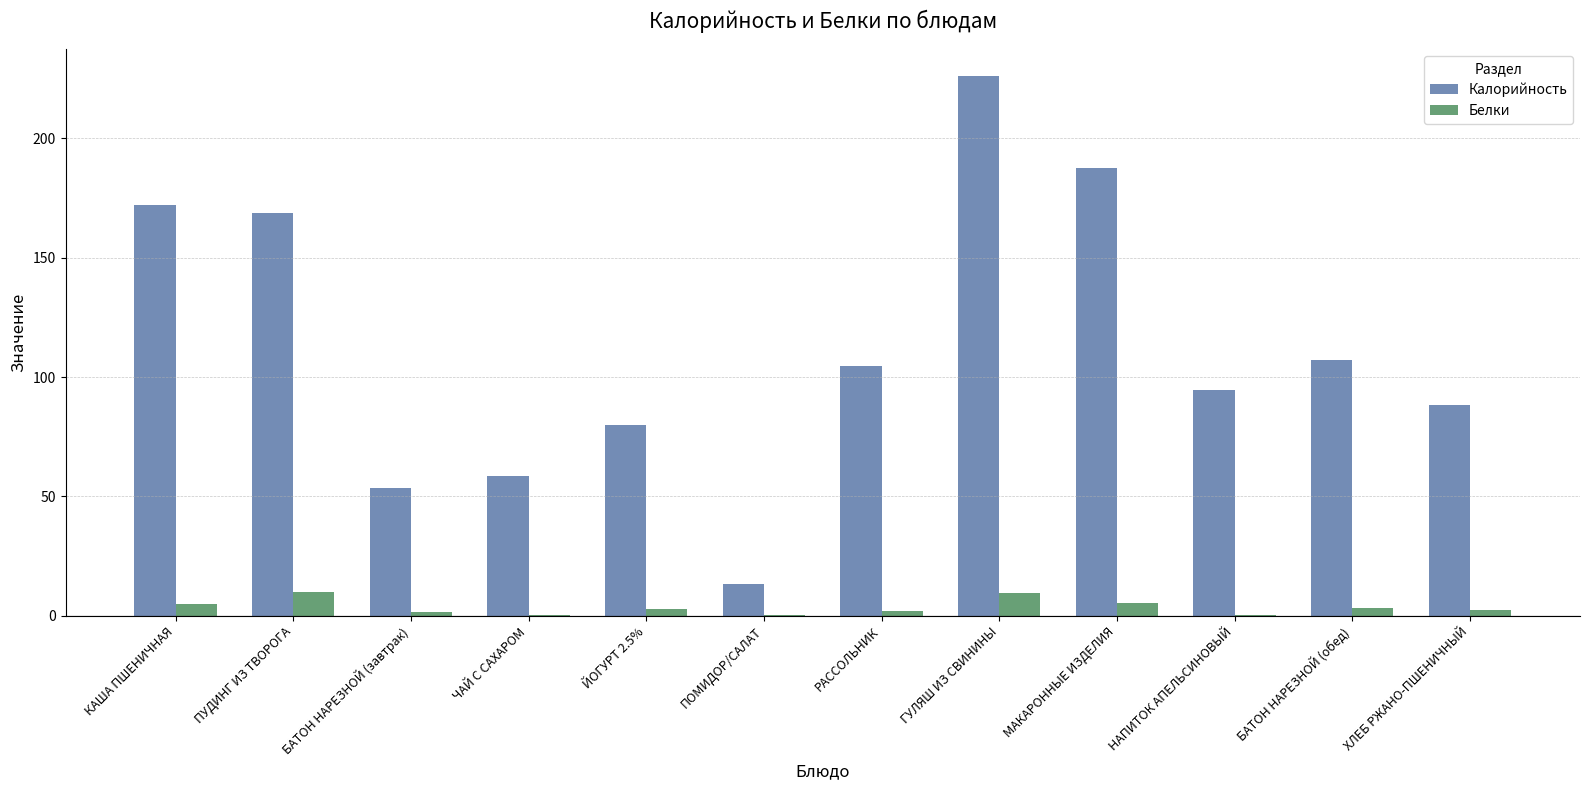

The Калорийность series shows 226.1 at ГУЛЯШ ИЗ СВИНИНЫ. True or false?

True